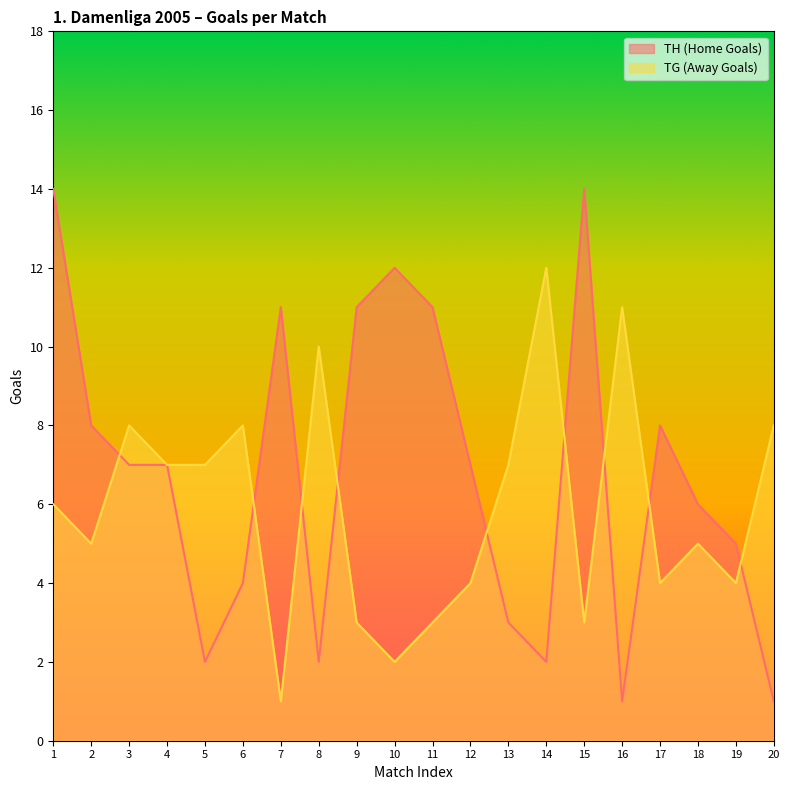

True or false: TG (Away Goals) and TH (Home Goals) intersect in this chart.

True